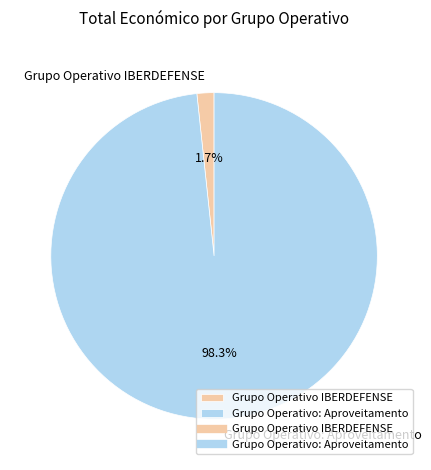

Rank the categories by value from lowest to highest.

Grupo Operativo IBERDEFENSE, Grupo Operativo: Aproveitamento